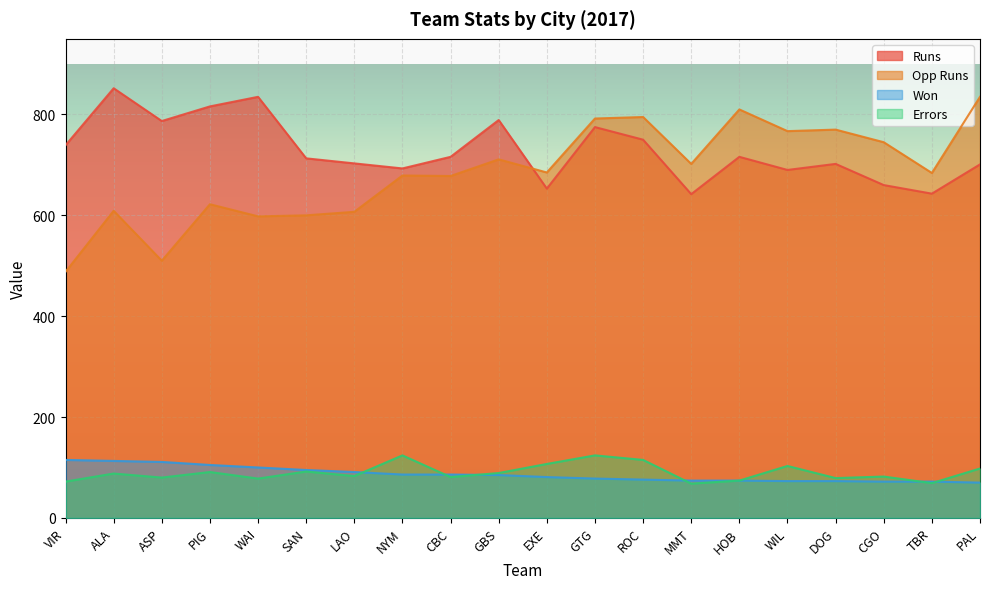

Reading right to left, what are all the values shown in this chart?

Runs: PAL=701	TBR=643	CGO=660	DOG=702	WIL=690	HOB=716	MMT=642	ROC=750	GTG=775	EXE=653	GBS=789	CBC=716	NYM=693	LAO=703	SAN=713	WAI=835	PIG=816	ASP=787	ALA=852	VIR=739
Opp Runs: PAL=835	TBR=684	CGO=745	DOG=770	WIL=767	HOB=810	MMT=702	ROC=795	GTG=792	EXE=685	GBS=711	CBC=678	NYM=679	LAO=607	SAN=600	WAI=598	PIG=622	ASP=510	ALA=609	VIR=488
Won: PAL=70	TBR=72	CGO=72	DOG=73	WIL=73	HOB=74	MMT=74	ROC=76	GTG=78	EXE=81	GBS=85	CBC=86	NYM=86	LAO=91	SAN=95	WAI=100	PIG=105	ASP=111	ALA=113	VIR=115
Errors: PAL=98	TBR=69	CGO=82	DOG=79	WIL=103	HOB=74	MMT=68	ROC=115	GTG=124	EXE=107	GBS=89	CBC=81	NYM=124	LAO=83	SAN=92	WAI=78	PIG=91	ASP=80	ALA=88	VIR=72